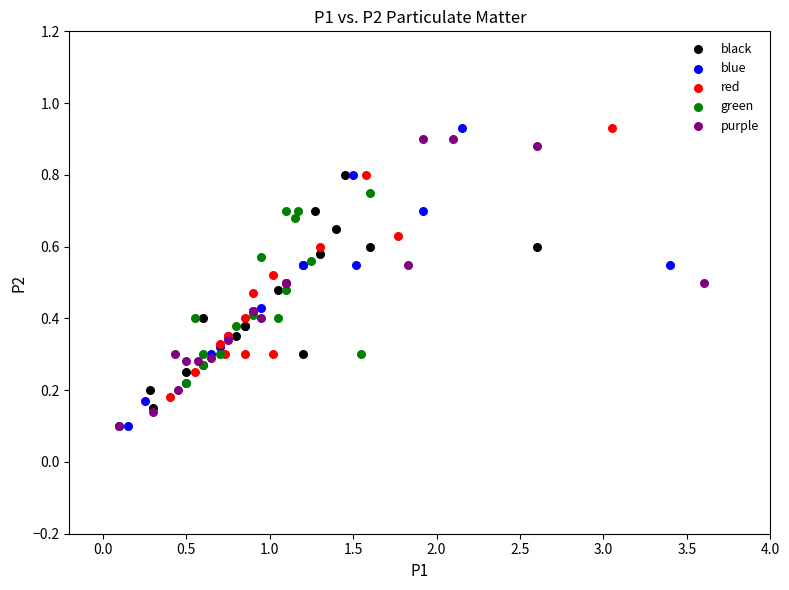

What are all the series names shown in the legend?

black, blue, red, green, purple